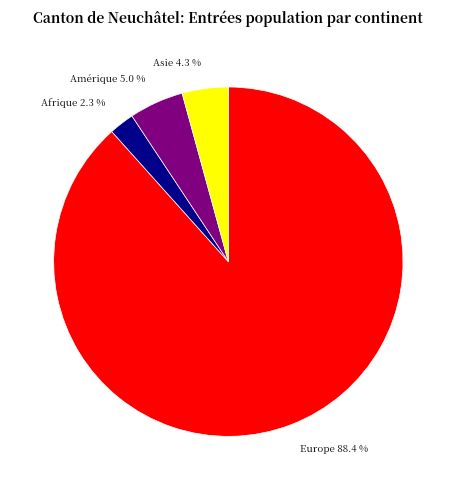

Count the number of slices in the pie.

4